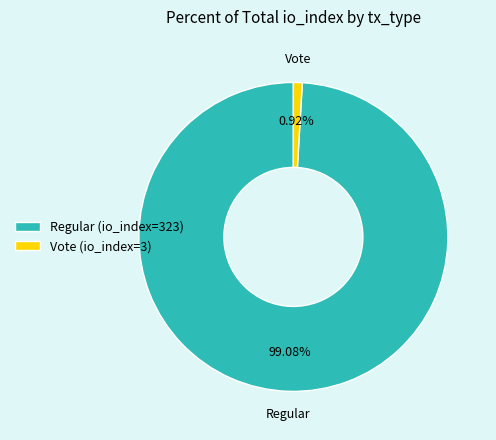

How many slices are in this pie chart?

2